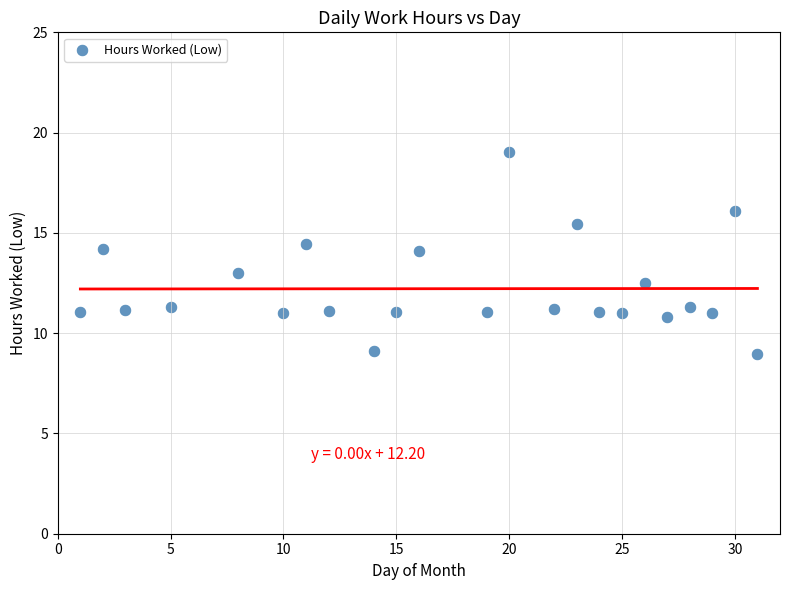

What is the range of X values (max minus min)?

30.0